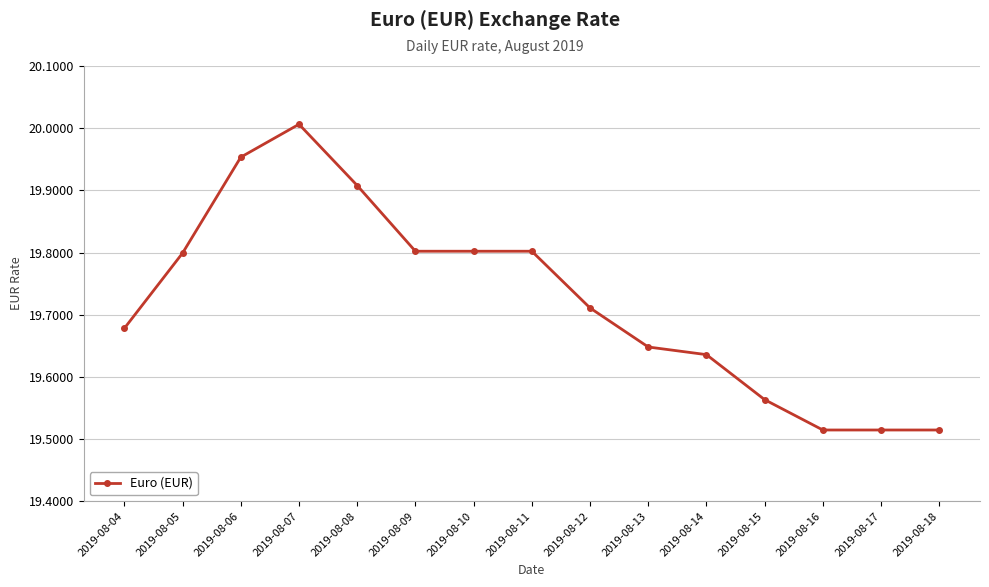

What is the ratio of the value at 2019-08-18 to the value at 2019-08-09?

1.0